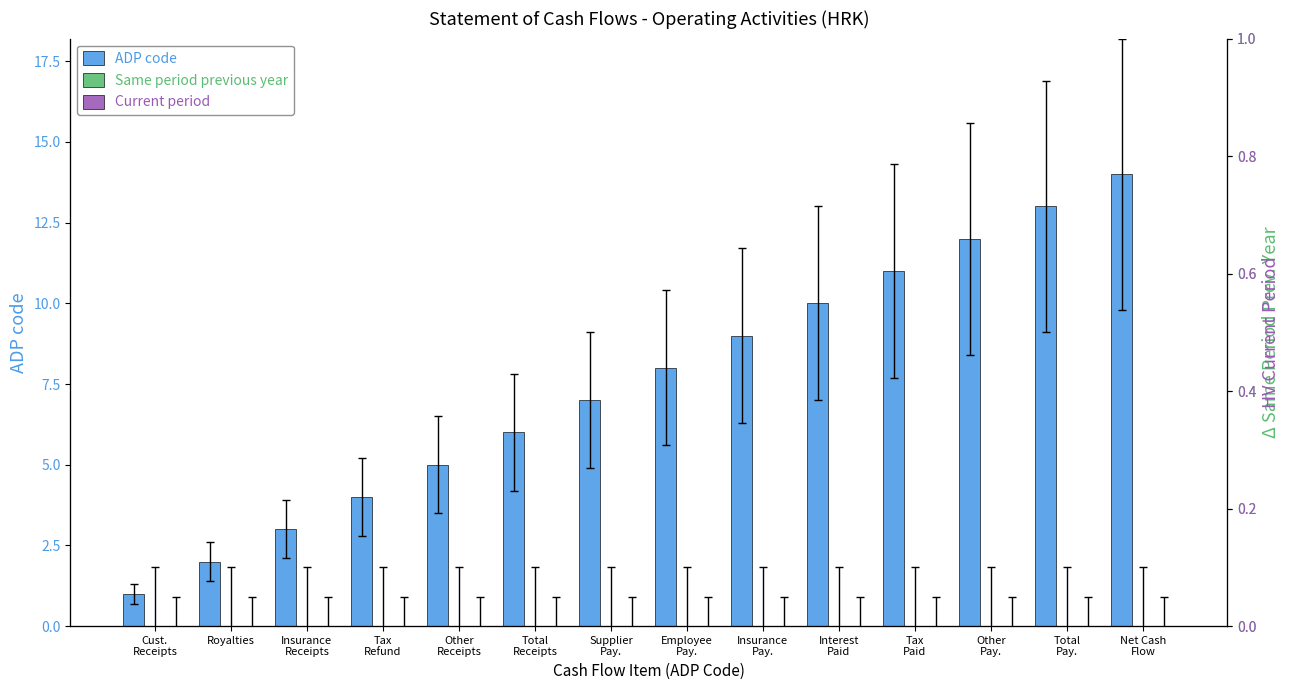

The ADP code series shows 1 at Tax
Refund. True or false?

False